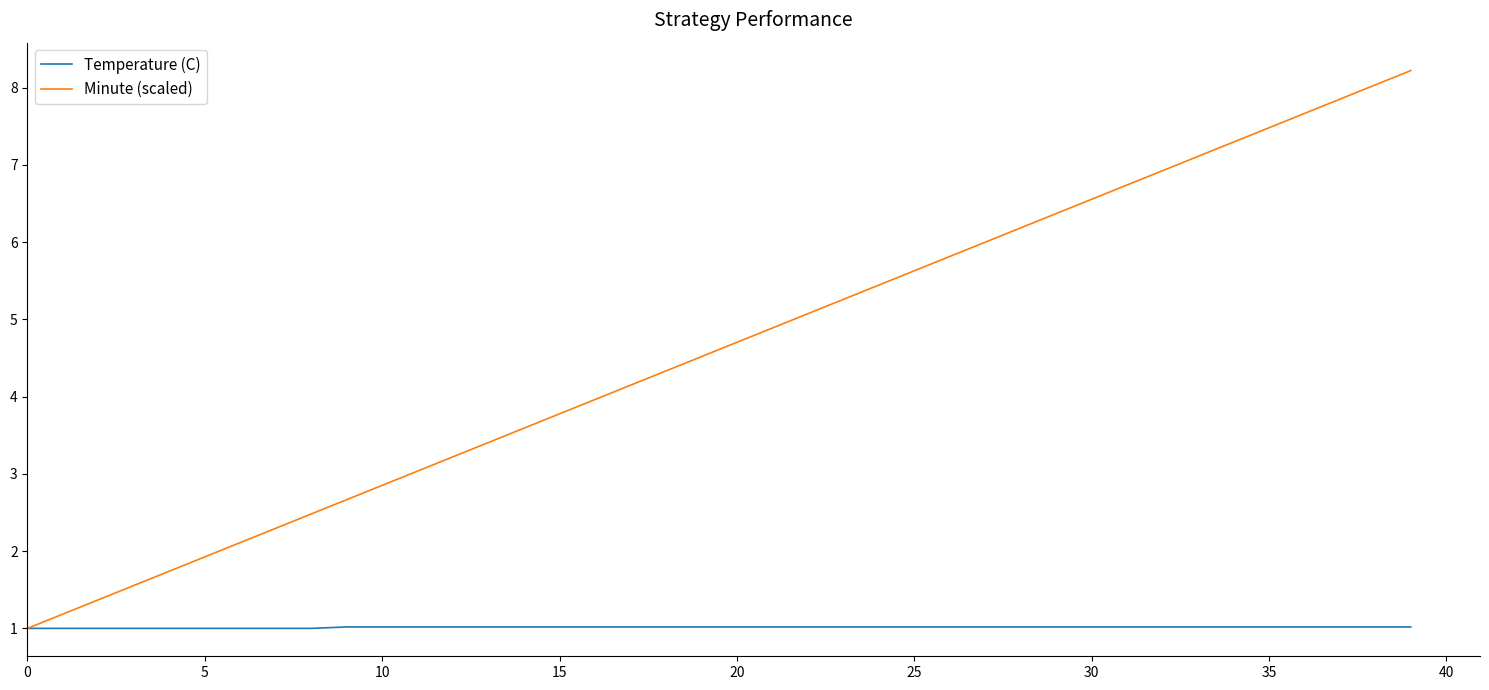

What is the sum of all Temperature (C) values?

40.6